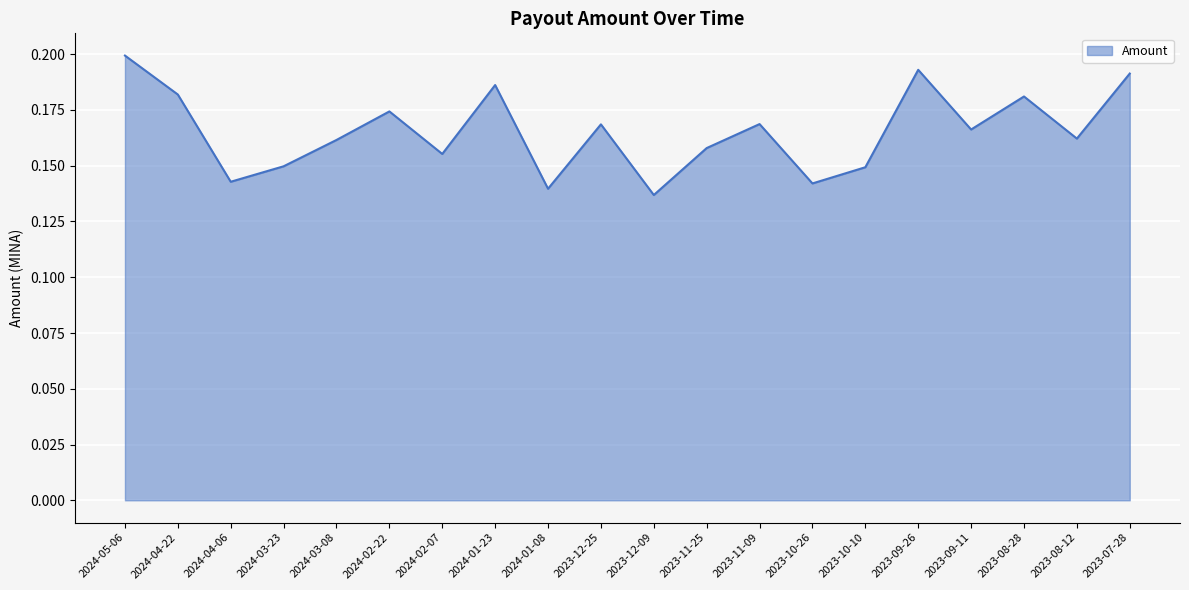

Between 2023-11-25 and 2023-09-11, which is larger?

2023-09-11